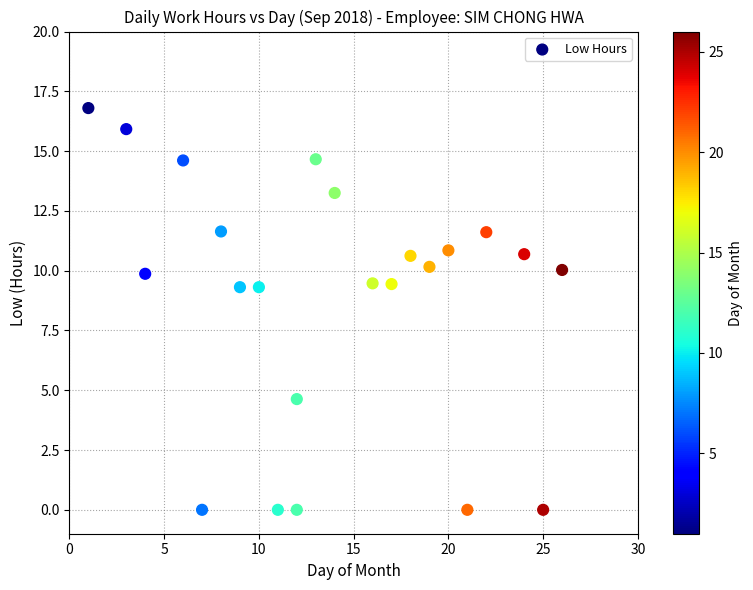

What is the range of Y values (max minus min)?

16.8